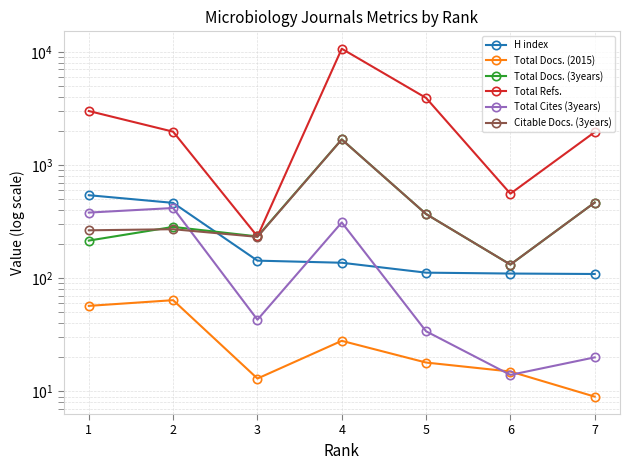

Which series has the largest total across all categories?

Total Refs.